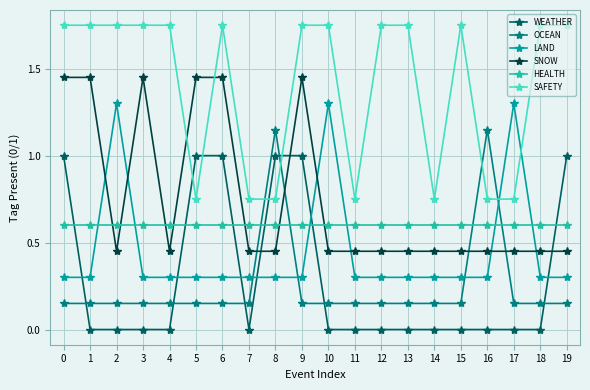

At how many categories does at least one series exceed 1?

17